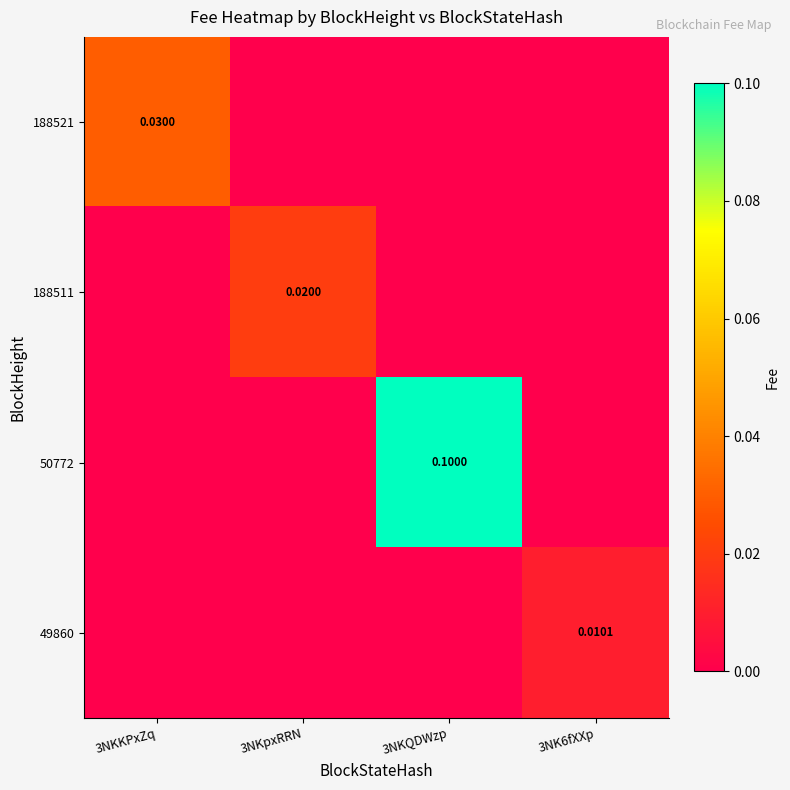

Between 3NKKPxZq and 3NK6fXXp, which is larger?

3NKKPxZq